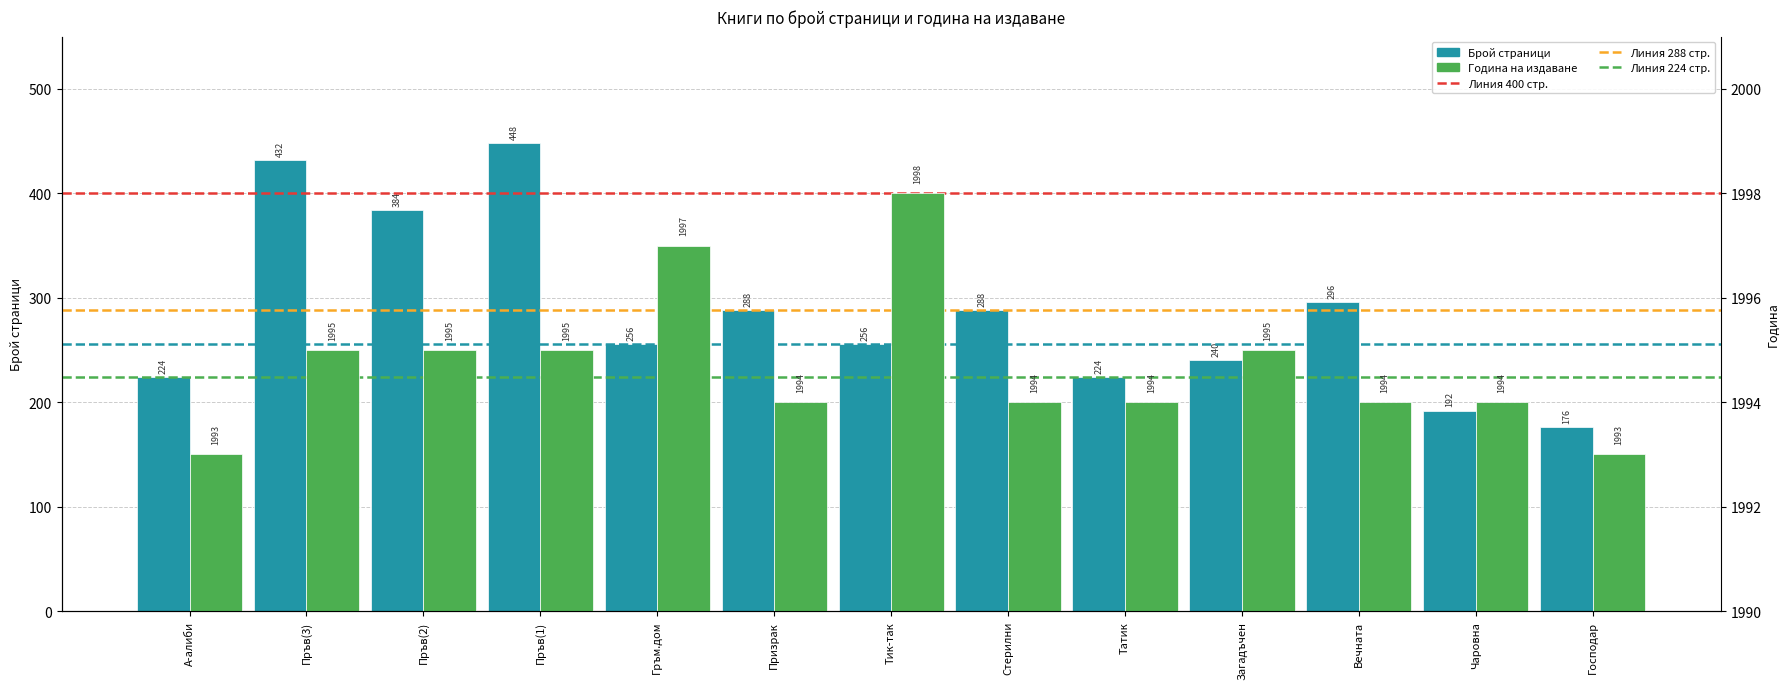

Reading left to right, list all the values displayed in this chart.

Брой страници: А-алиби=224	Пръв(3)=432	Пръв(2)=384	Пръв(1)=448	Гръм.дом=256	Призрак=288	Тик-так=256	Стерилни=288	Татик=224	Загадъчен=240	Вечната=296	Чаровна=192	Господар=176
Година на издаване: А-алиби=1993	Пръв(3)=1995	Пръв(2)=1995	Пръв(1)=1995	Гръм.дом=1997	Призрак=1994	Тик-так=1998	Стерилни=1994	Татик=1994	Загадъчен=1995	Вечната=1994	Чаровна=1994	Господар=1993